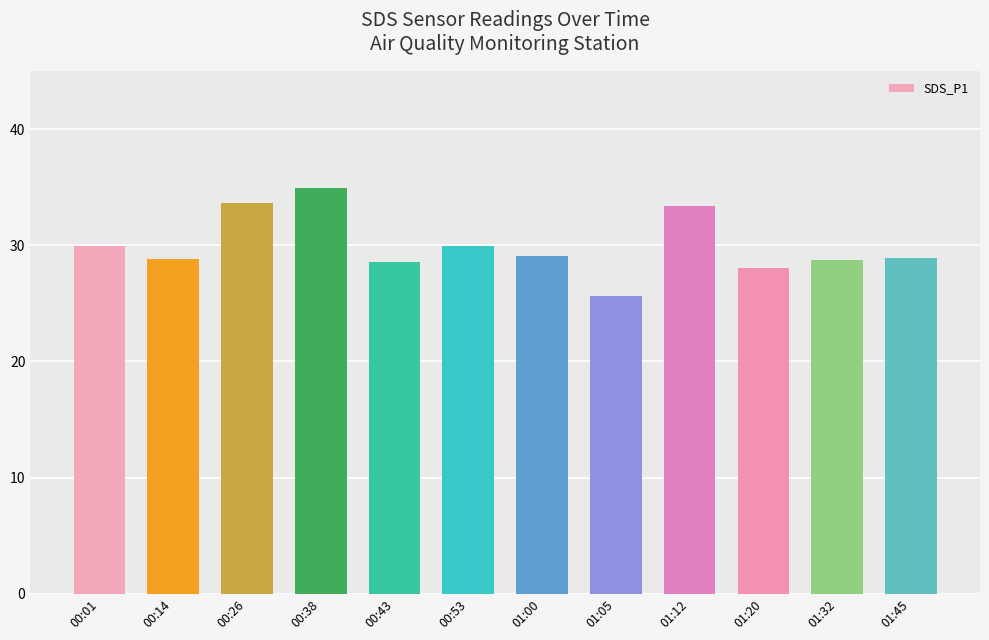

How many series are shown in this chart?

1